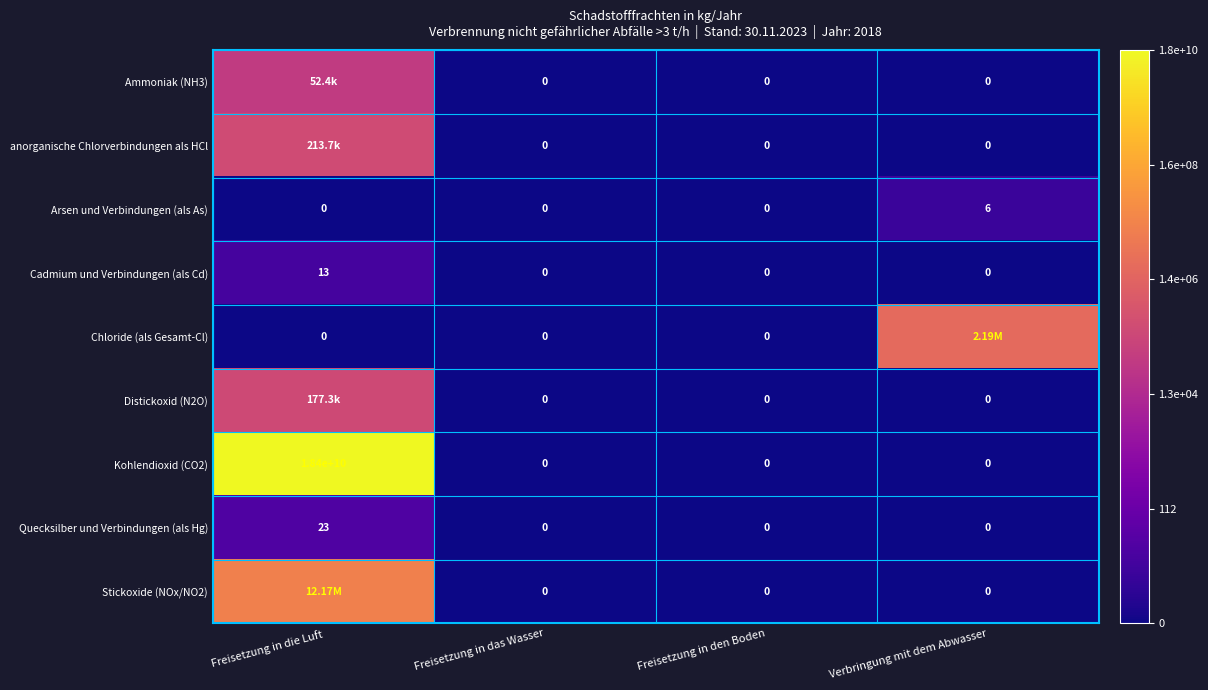

Is the value of Arsen und Verbindungen (als As) at Freisetzung in die Luft greater than the value of Ammoniak (NH3) at Freisetzung in die Luft?

No